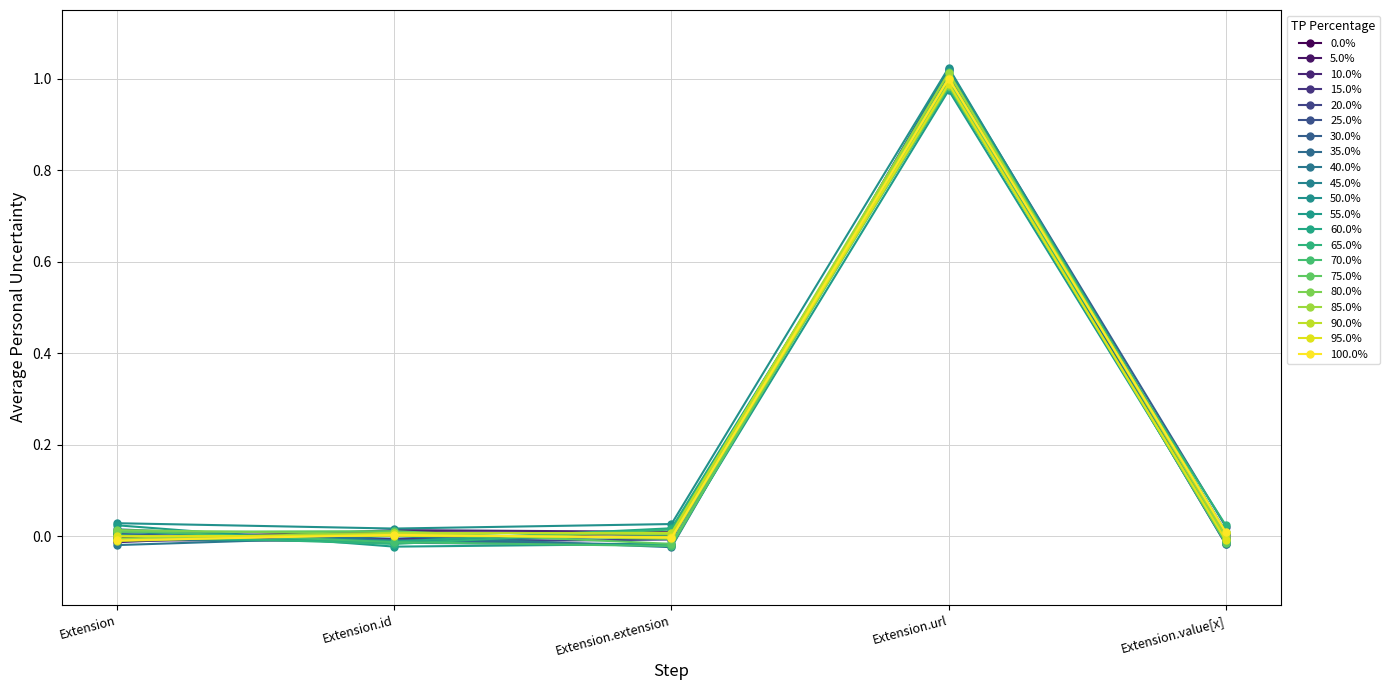

Is this an area chart (filled region under the line)?

No